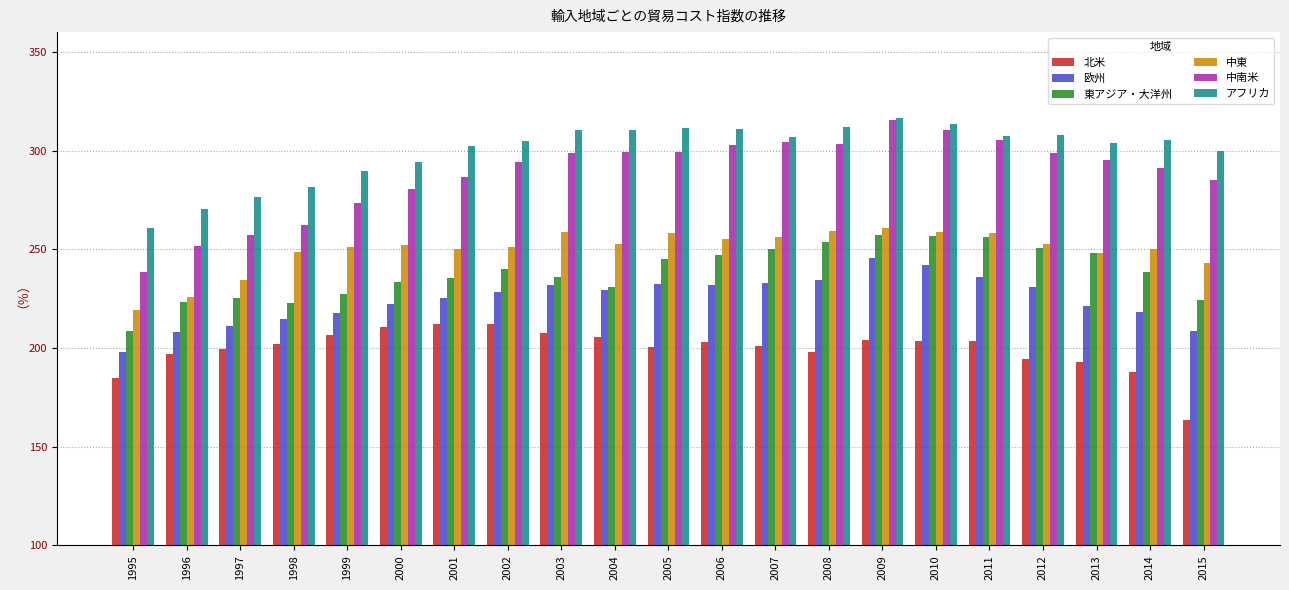

How many groups of bars are there?

21